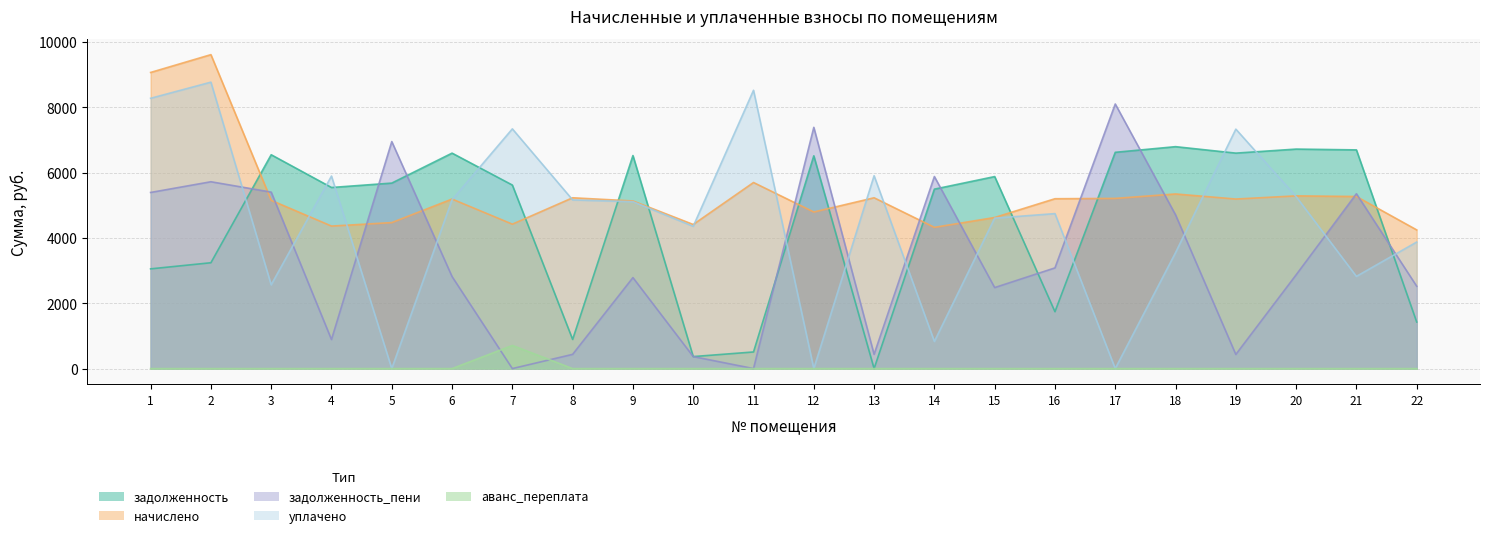

Reading left to right, extract all data points from this chart.

задолженность: 1=3055.0	2=3242.4	3=6550.8	4=5547.7	5=5682.4	6=6600.3	7=5622.0	8=892.4	9=6525.9	10=367.8	11=509.3	12=6518.1	13=0.0	14=5496.7	15=5882.0	16=1742.0	17=6625.0	18=6798.4	19=6600.3	20=6724.1	21=6699.3	22=1426.8
начислено: 1=9071.6	2=9617.3	3=5154.6	4=4365.4	5=4472.5	6=5193.6	7=4423.8	8=5232.5	9=5135.0	10=4414.1	11=5700.2	12=4796.4	13=5232.5	14=4326.4	15=4628.4	16=5203.3	17=5213.0	18=5349.5	19=5193.6	20=5291.0	21=5271.5	22=4248.4
задолженность_пени: 1=5395.1	2=5723.4	3=5406.1	4=889.7	5=6954.0	6=2818.8	7=0.0	8=436.0	9=2787.0	10=367.8	11=0.0	12=7390.1	13=436.0	14=5883.2	15=2481.2	16=3084.3	17=8105.4	18=4709.2	19=432.8	20=2871.7	21=5355.8	22=2522.7
уплачено: 1=8280.0	2=8774.4	3=2566.2	4=5897.7	5=0.0	6=5171.2	7=7343.5	8=5167.0	9=5112.9	10=4358.8	11=8525.8	12=0.0	13=5908.0	14=830.9	15=4608.4	16=4747.3	17=0.0	18=3550.9	19=7335.2	20=5268.2	21=2824.4	22=3876.0
аванс_переплата: 1=0.0	2=0.0	3=0.0	4=0.0	5=0.0	6=0.0	7=709.4	8=0.0	9=0.0	10=0.0	11=0.0	12=0.0	13=0.0	14=0.0	15=0.0	16=0.0	17=0.0	18=0.0	19=0.0	20=0.0	21=0.0	22=0.0